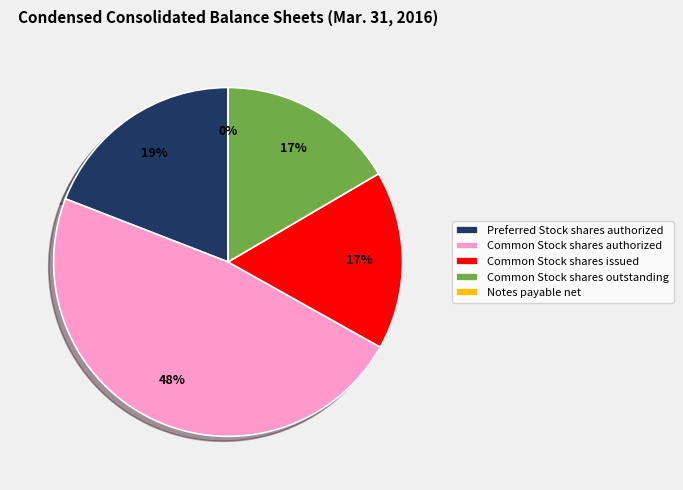

Is the sum of Common Stock shares outstanding and Common Stock shares authorized greater than half?

Yes